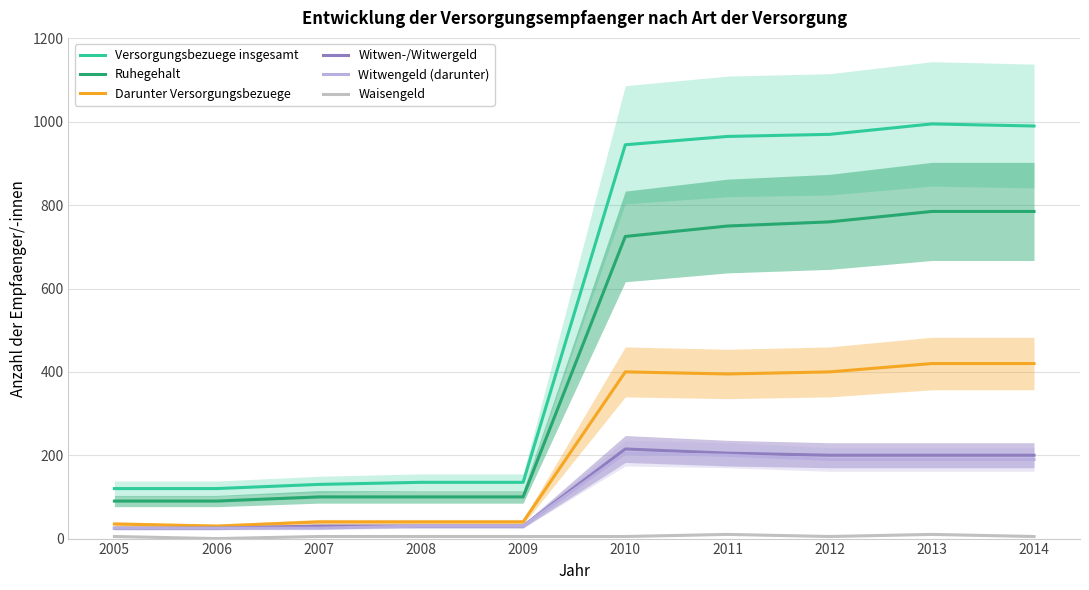

What is the difference between the maximum and minimum values in the Witwengeld (darunter) series?

180